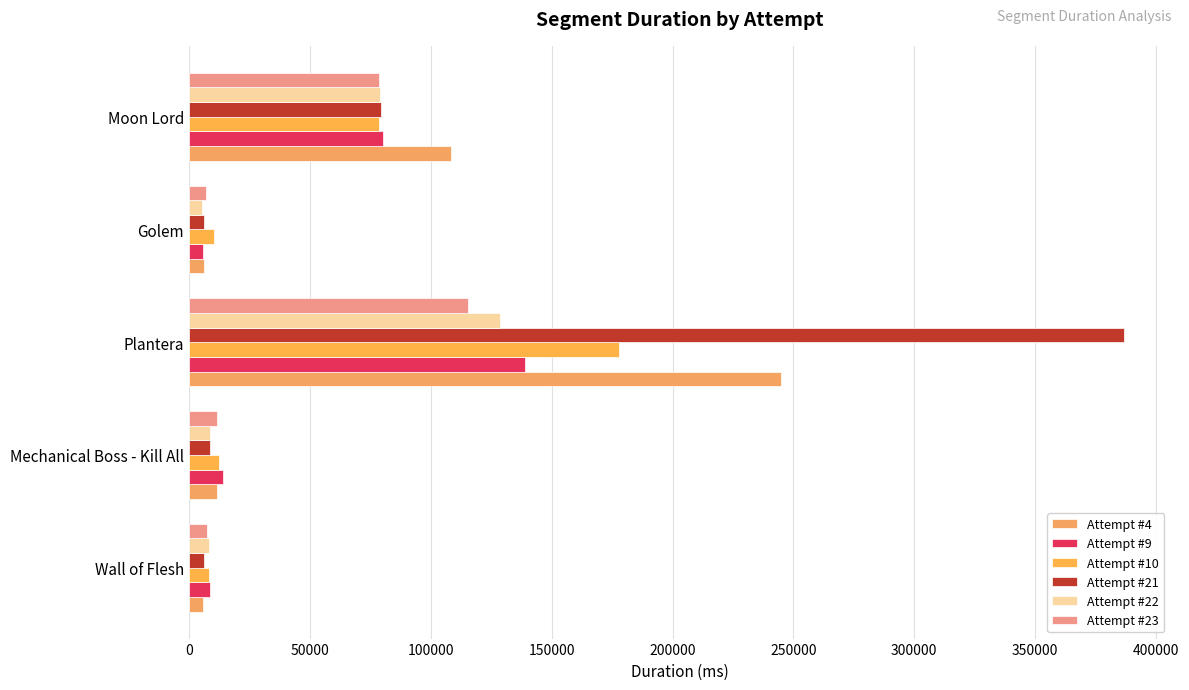

Which series has the largest range (max minus min)?

Attempt #21